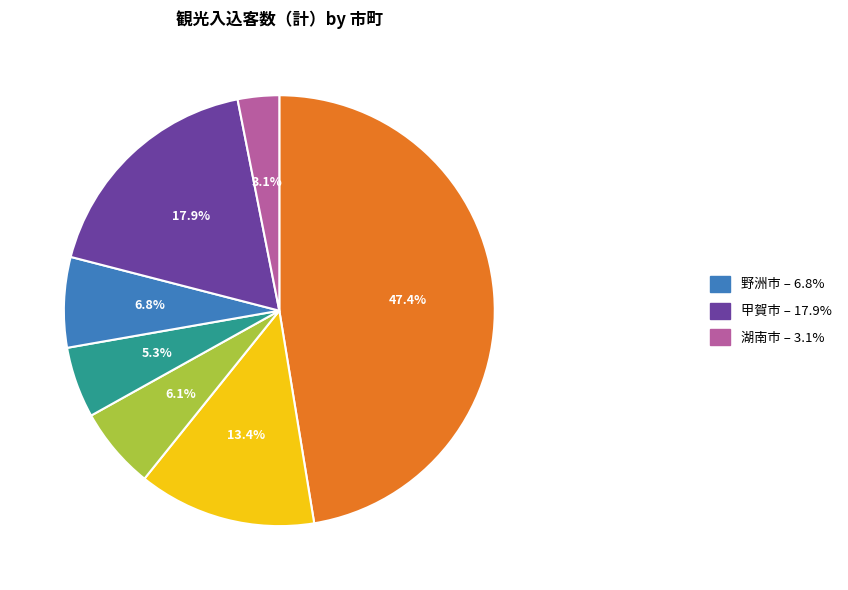

Is there a majority slice in this chart?

No